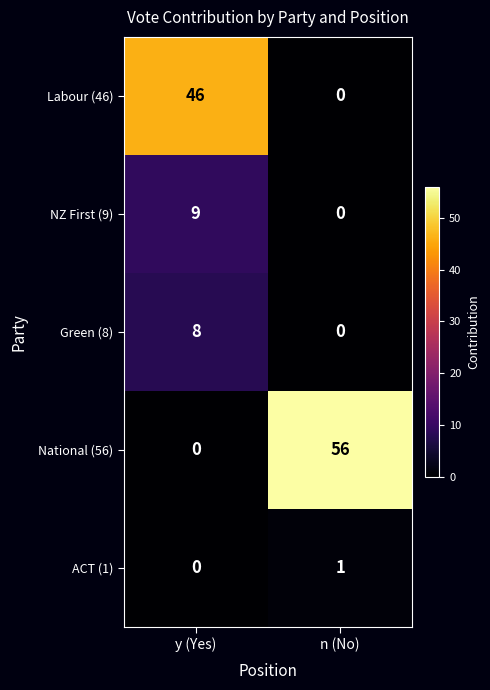

At how many categories does at least one series exceed 11?

2